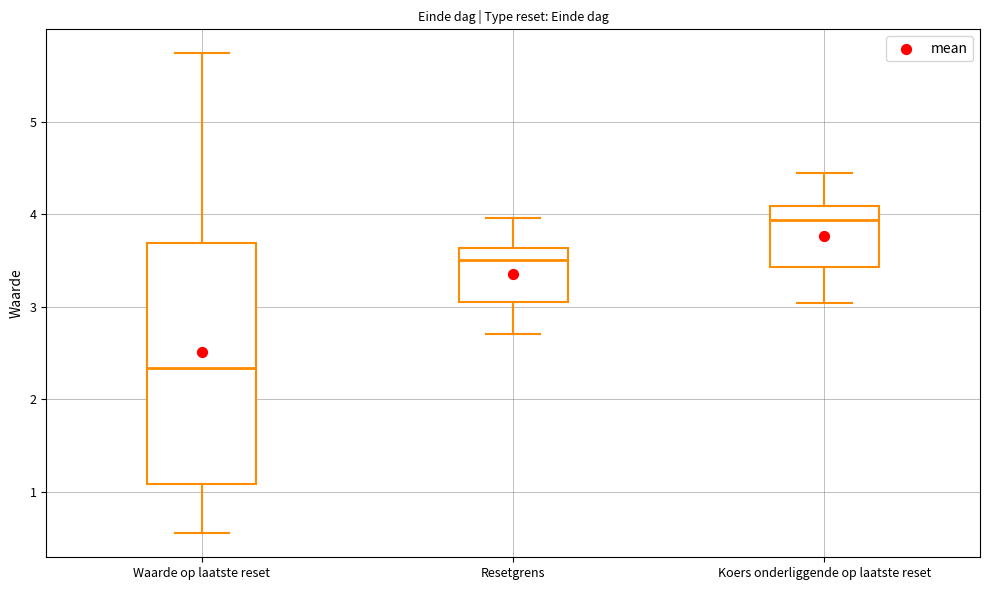

Where is the upper edge of the box for Waarde op laatste reset on the y-axis? The values are not printed on the chart, so give them approximately, as read against the axis.

3.7